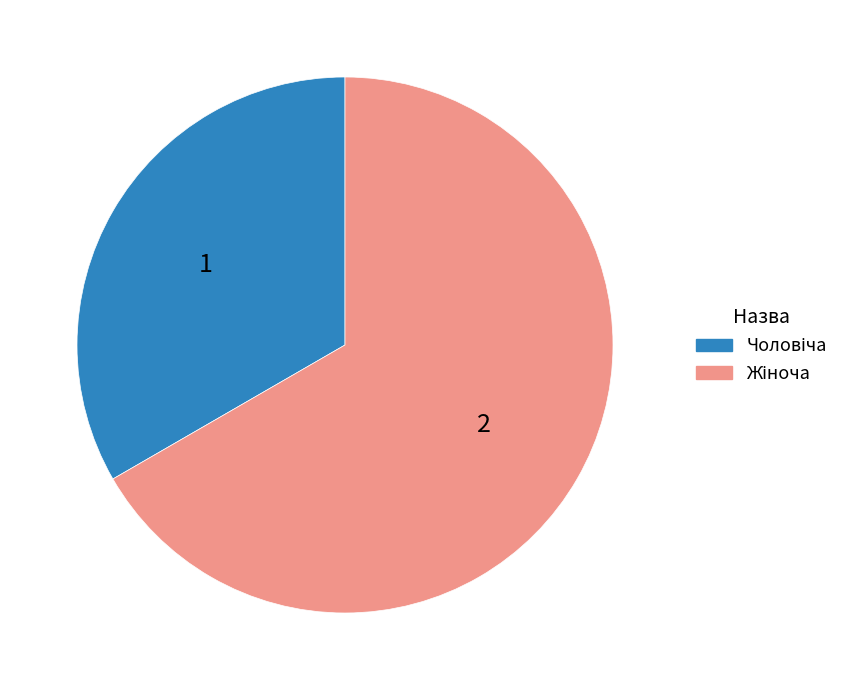

Is there a majority slice in this chart?

Yes